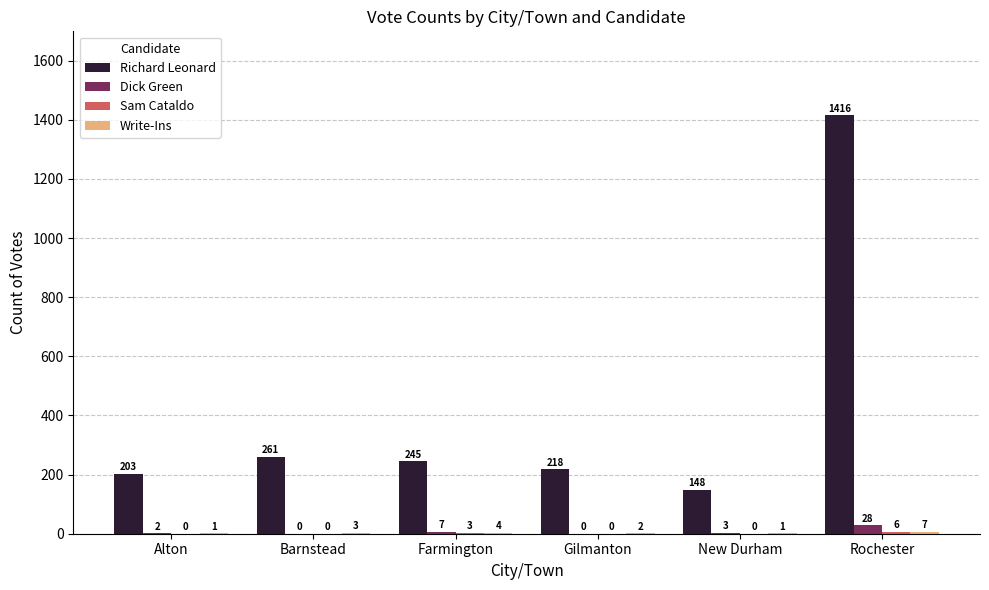

Which series has the largest total across all categories?

Richard Leonard